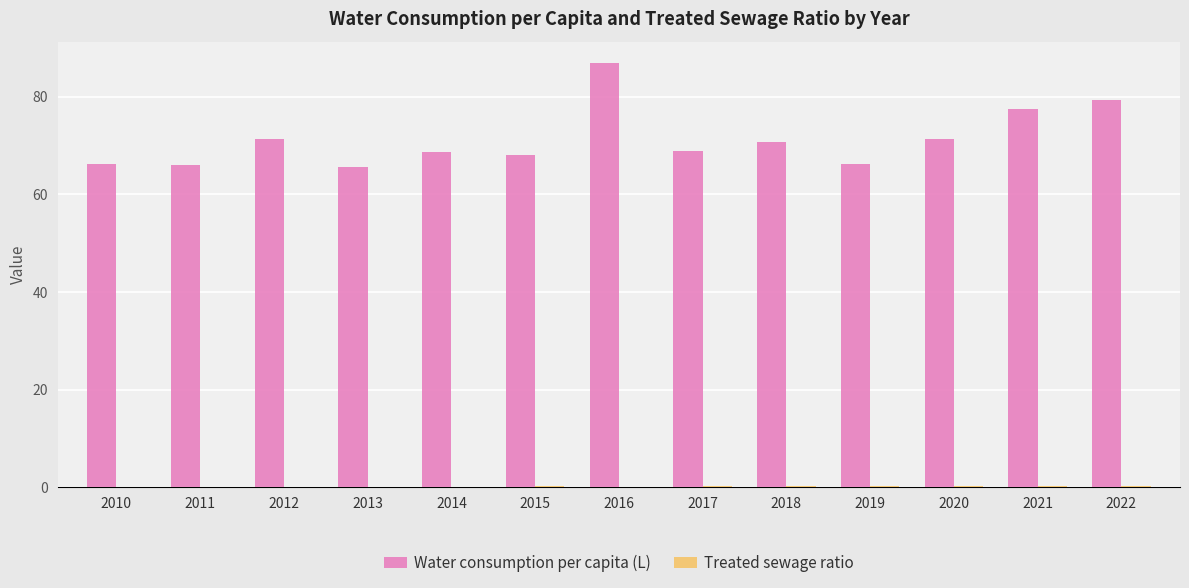

At which label is Water consumption per capita (L) closest to 76?

2021